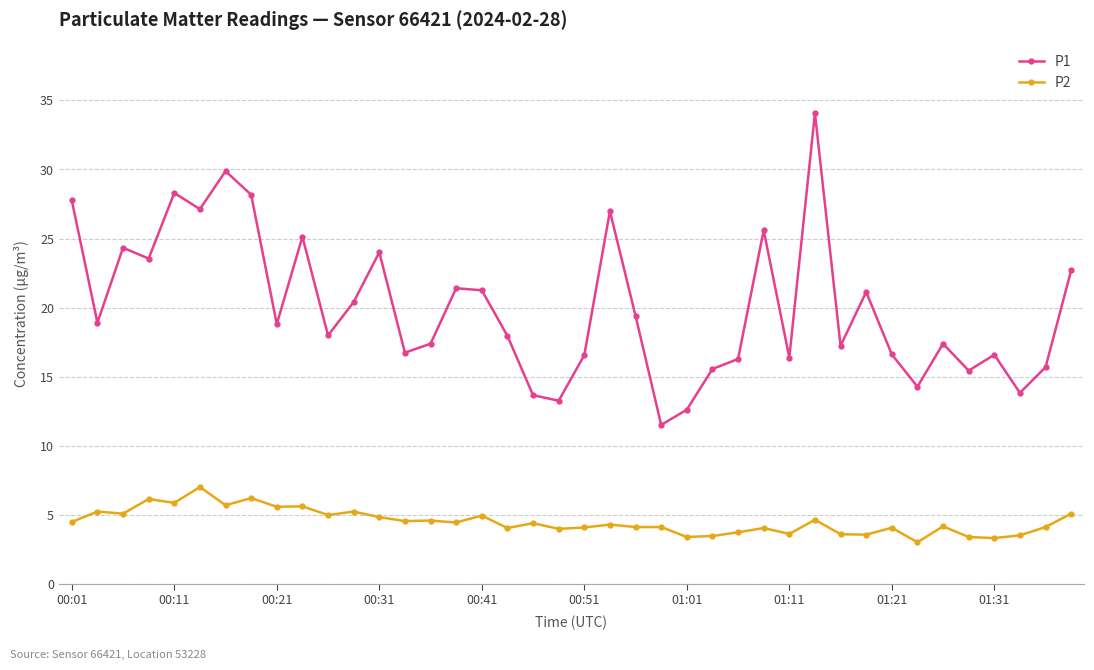

What is the value of the P1 point at the 13th from the left?

24.0